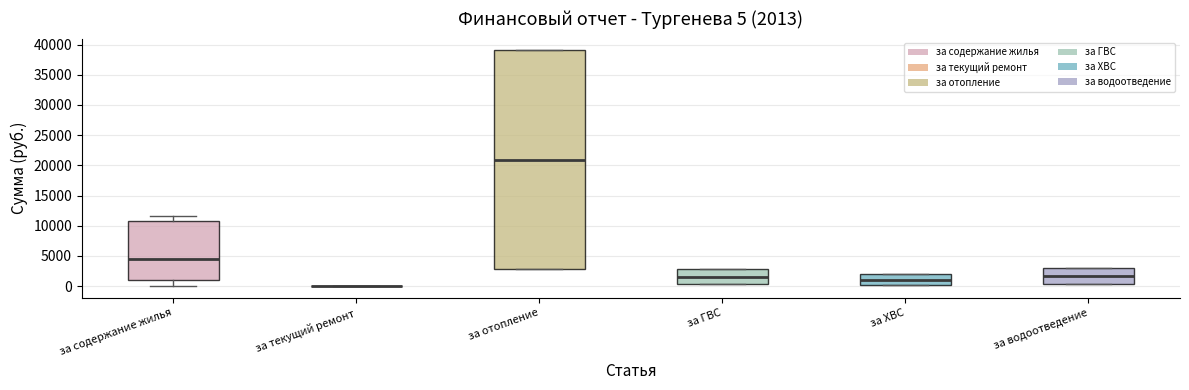

Comparing the boxes themselves (not the whiskers), which one is the tallest?

за отопление